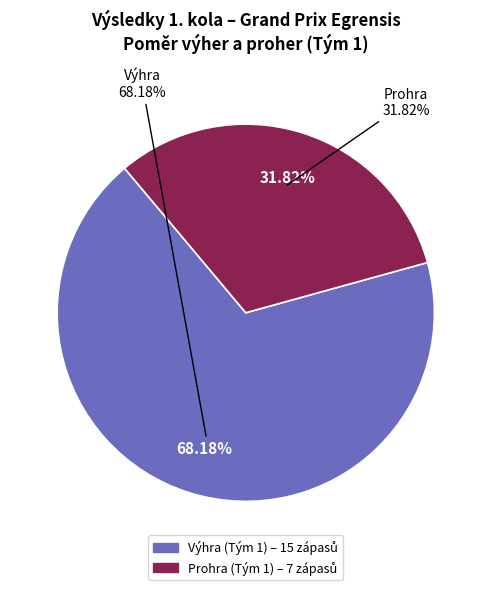

Is 3 Dresden - Fethi the majority of the pie?

No